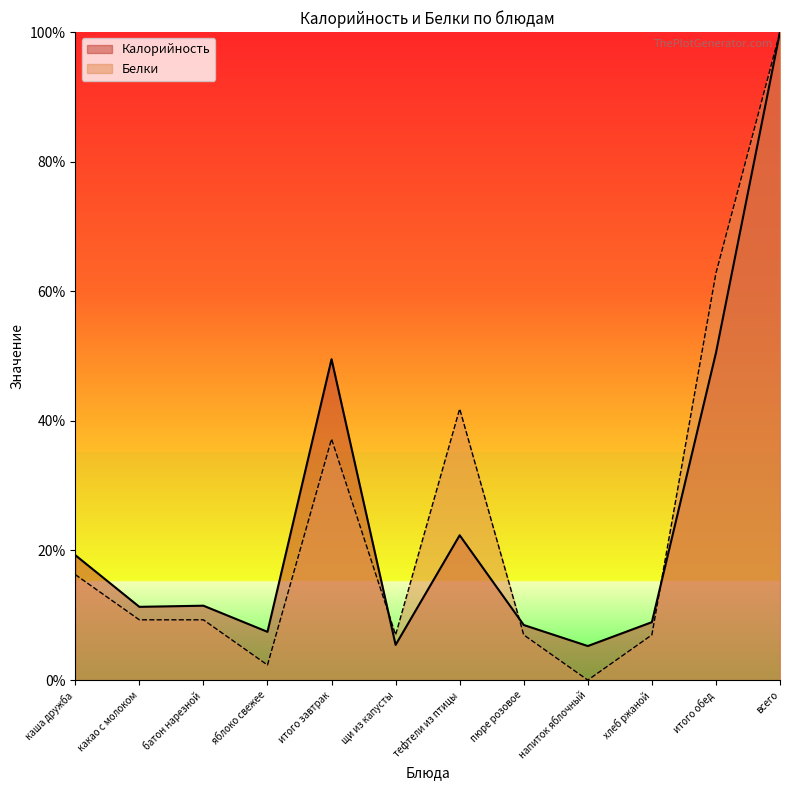

How many positive values does the Белки series have?

11